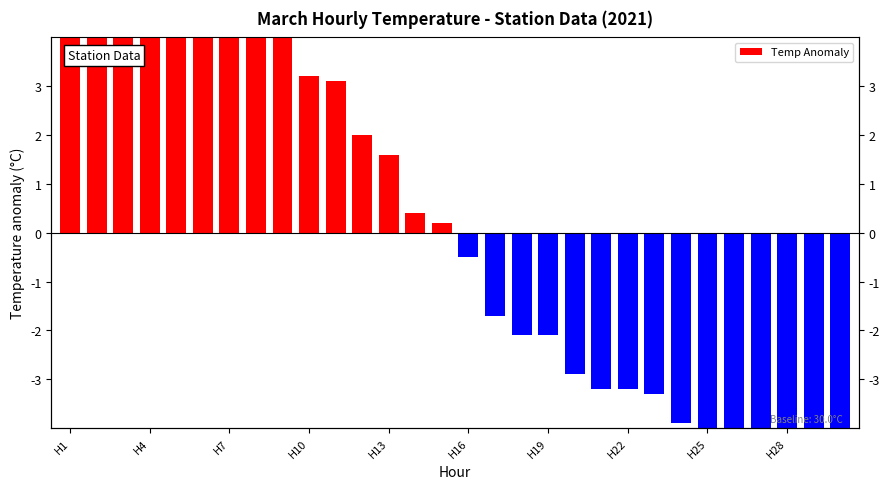

How many values are below zero?

15